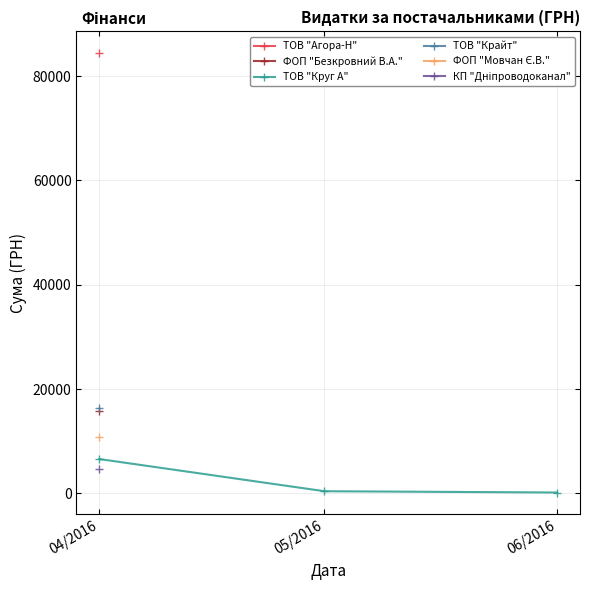

The chart shows a value of 6589.4 at 04/2016. True or false?

True